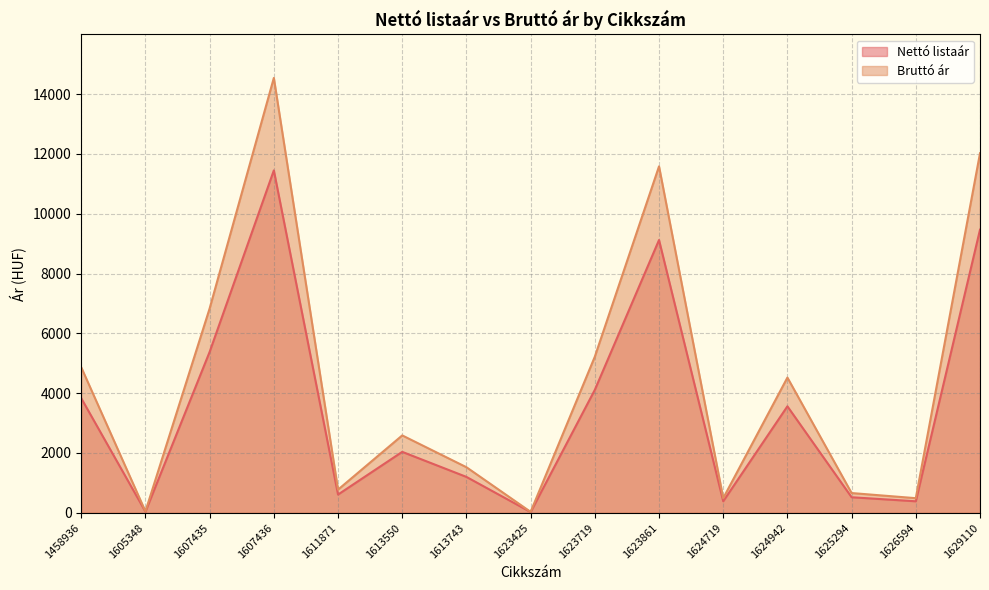

Rank the series at 1625294 from lowest to highest value.

Nettó listaár, Bruttó ár